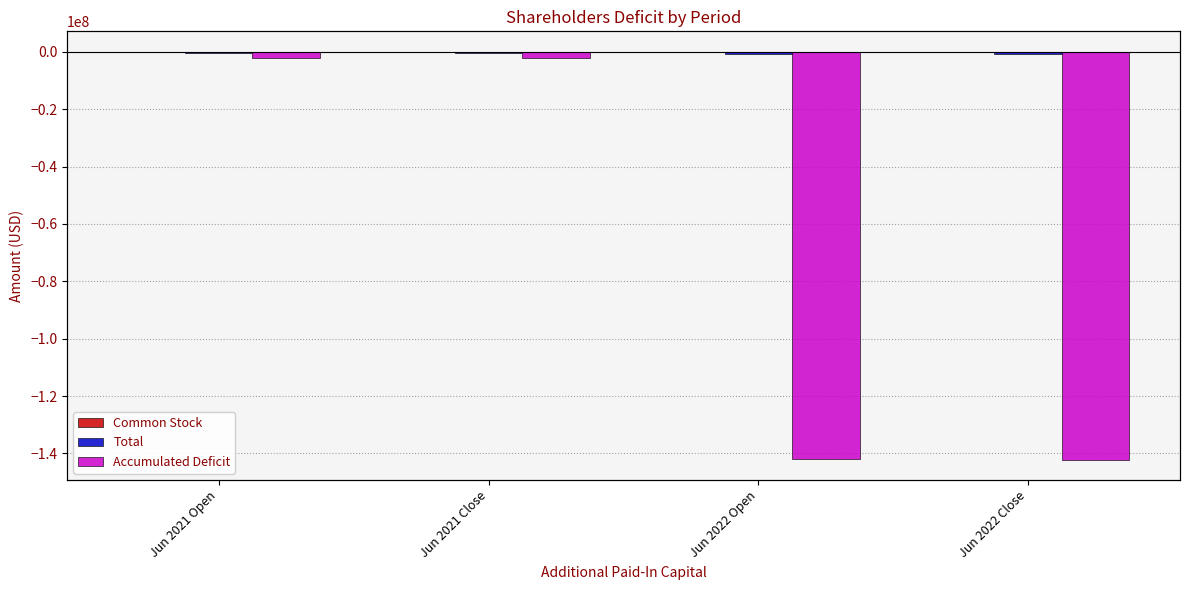

Count the Common Stock values in the range 48 to 21048.

4